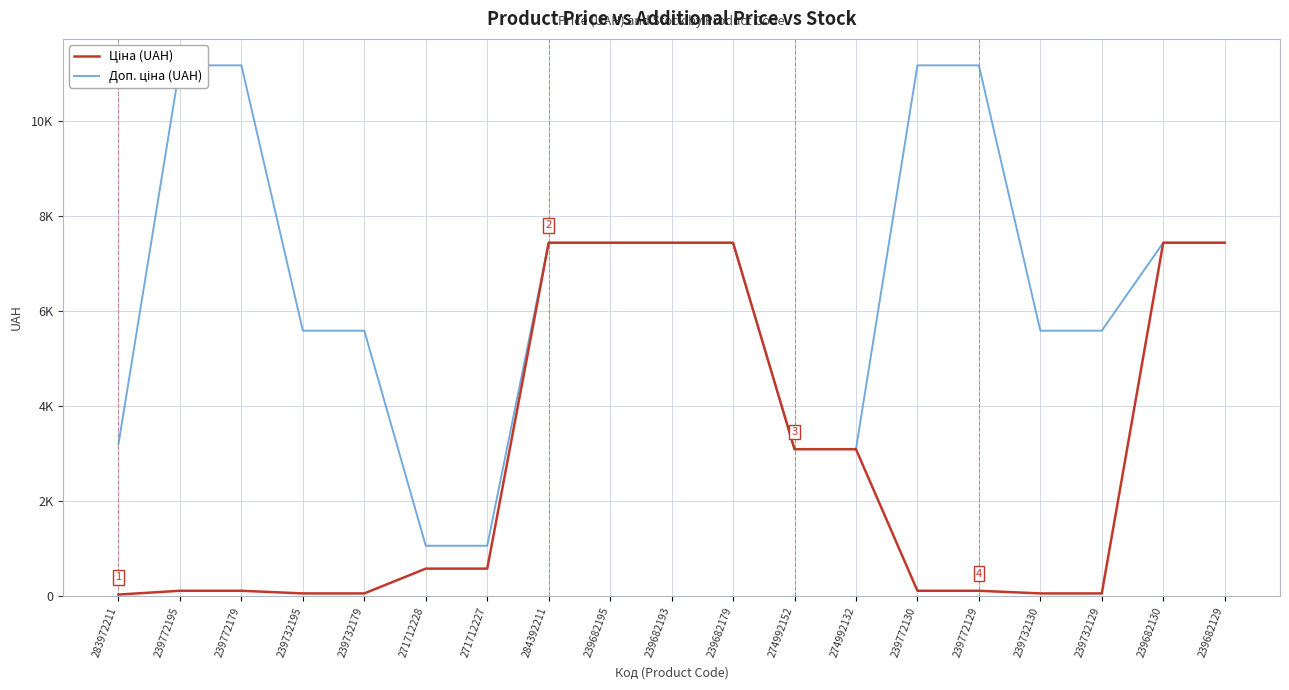

Where is Ціна (UAH) nearest to the value 3738?

274992152